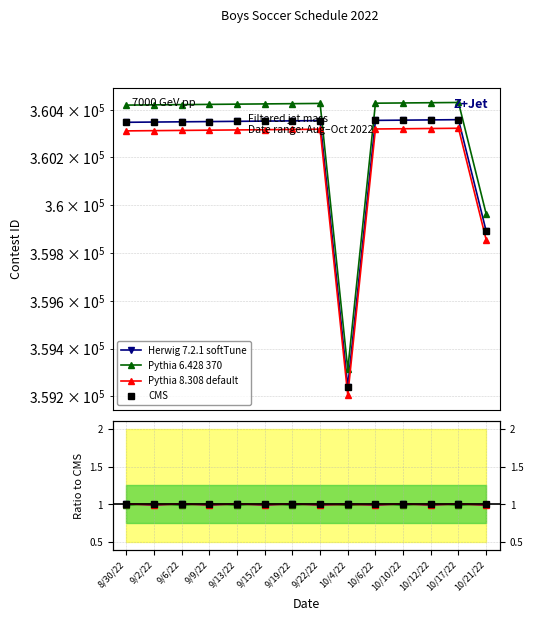

Is this an area chart (filled region under the line)?

No